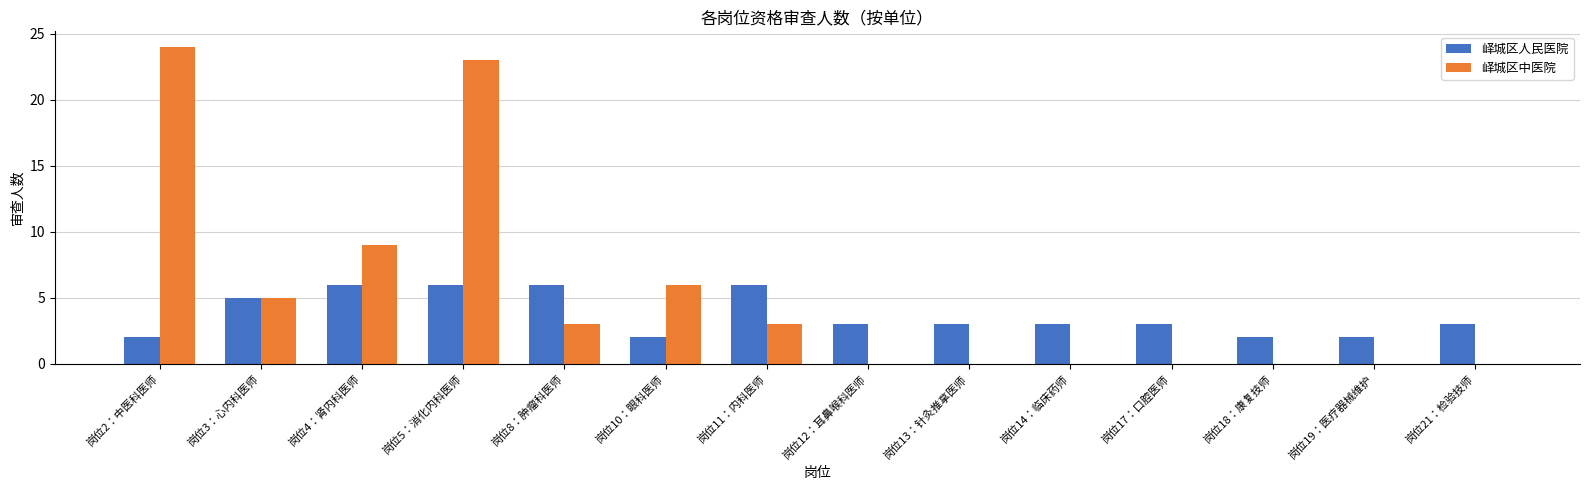

Which series changed the most between 岗位3：心内科医师 and 岗位17：口腔医师?

峄城区中医院